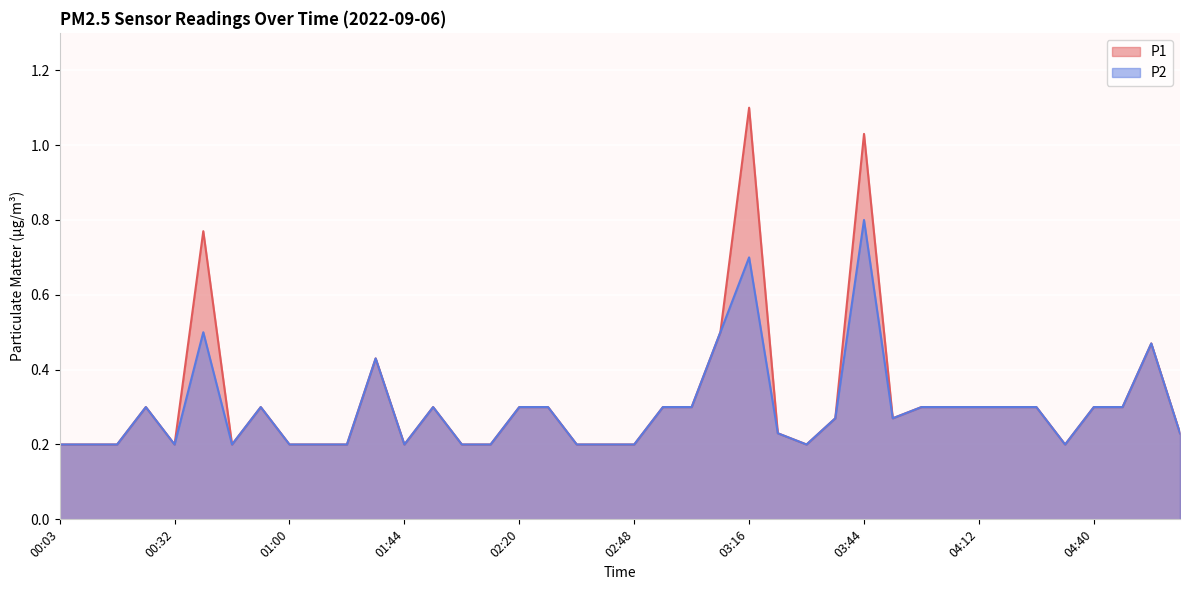

Which series has the largest range (max minus min)?

P1